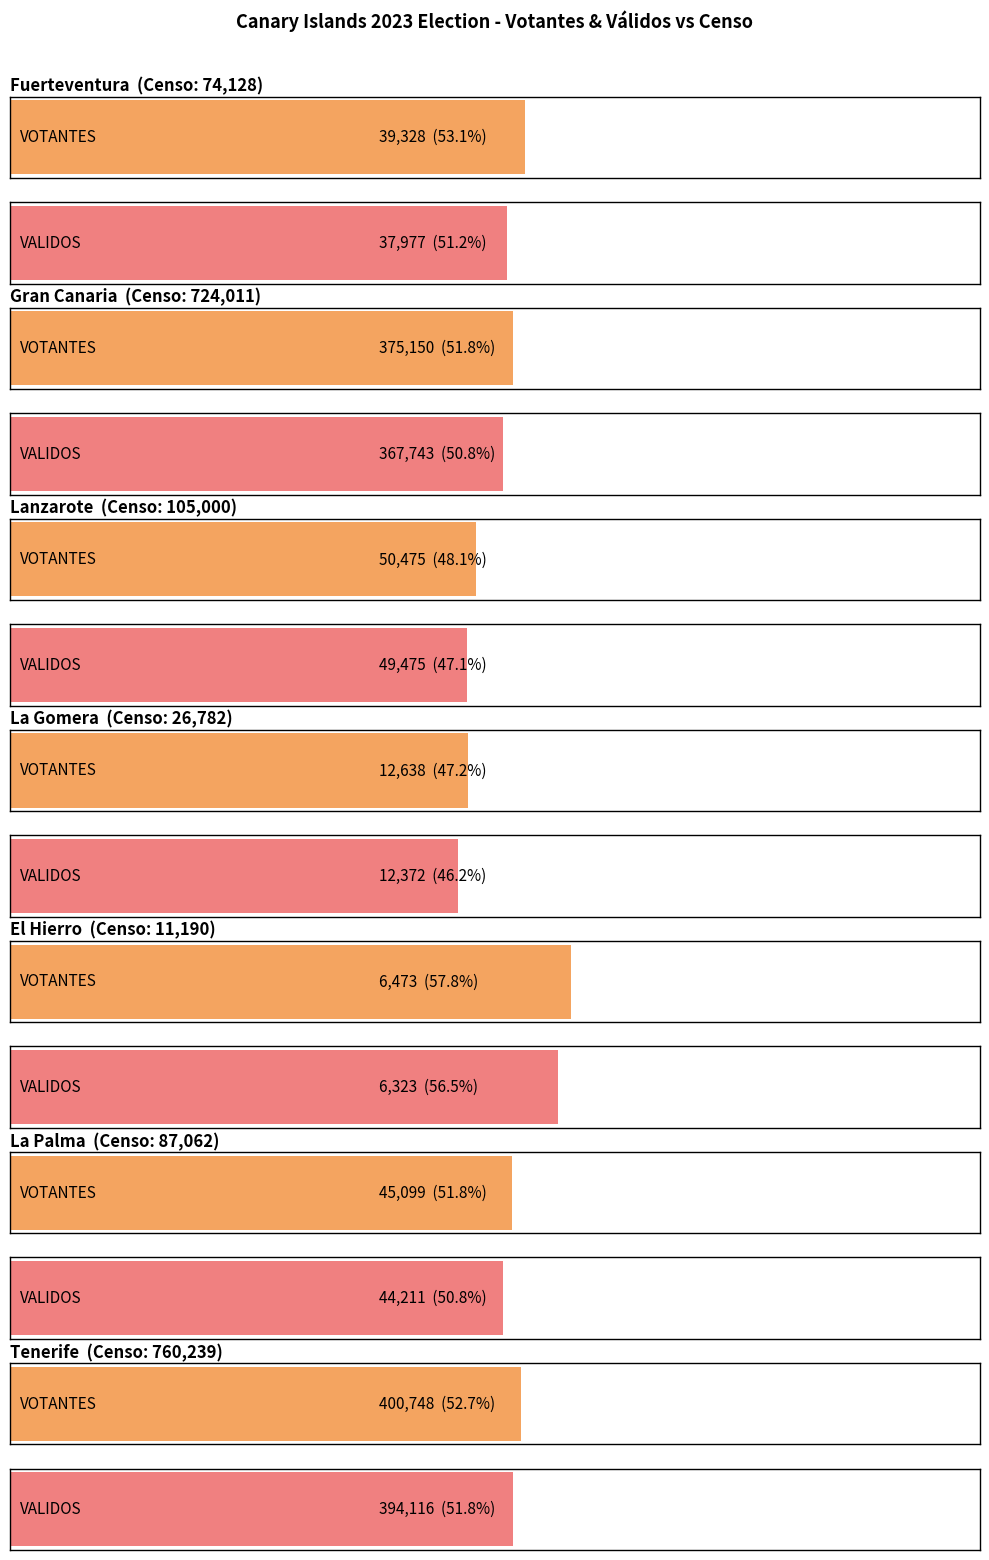

At which label does NULOS first exceed 1000?

Fuerteventura